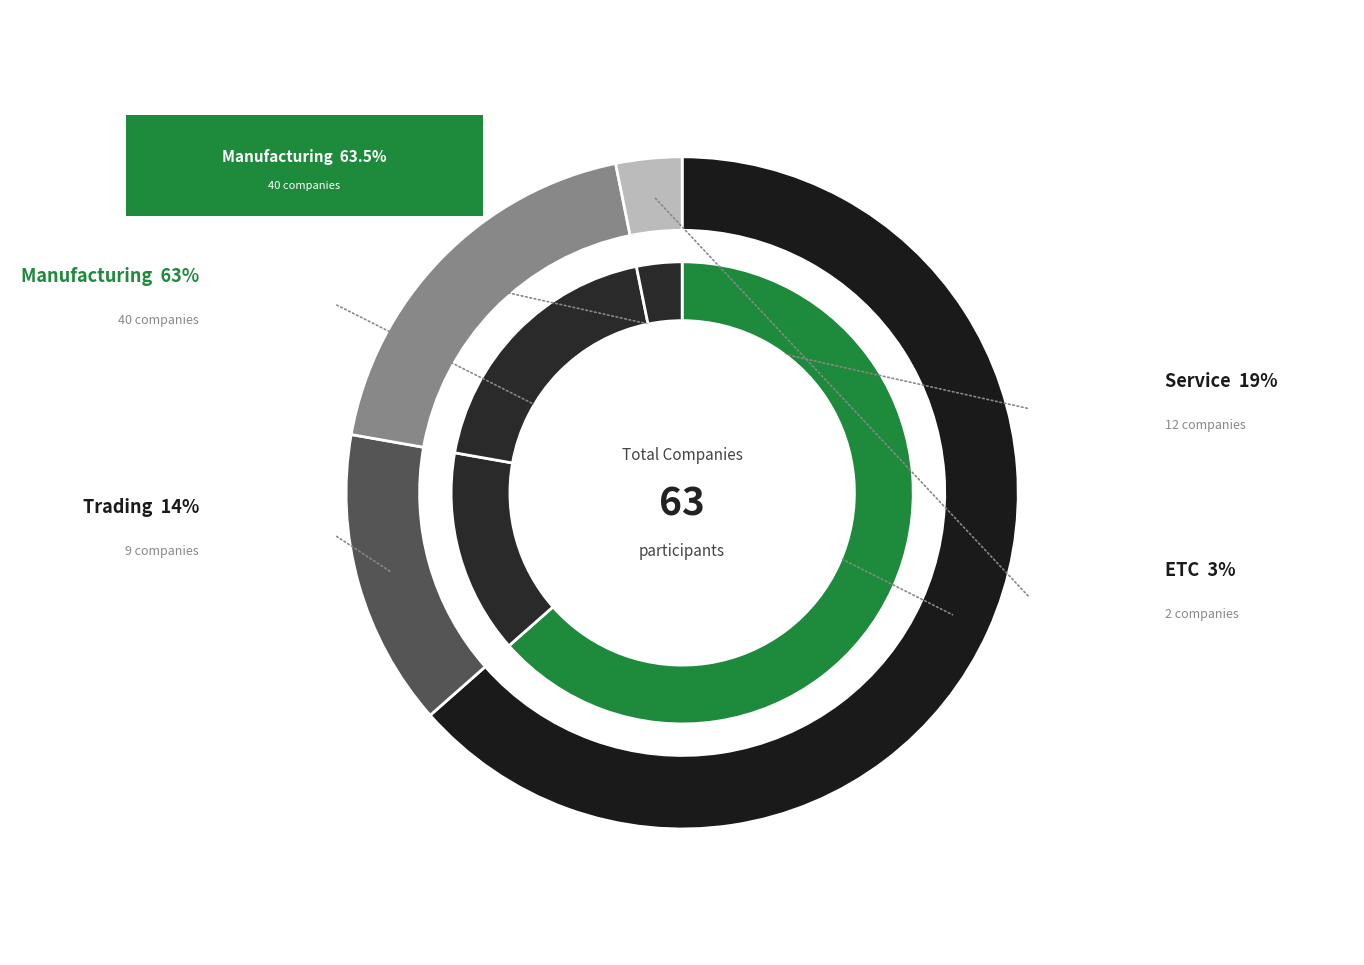

Rank the categories by value from highest to lowest.

Manufacturing, Service, Trading, ETC